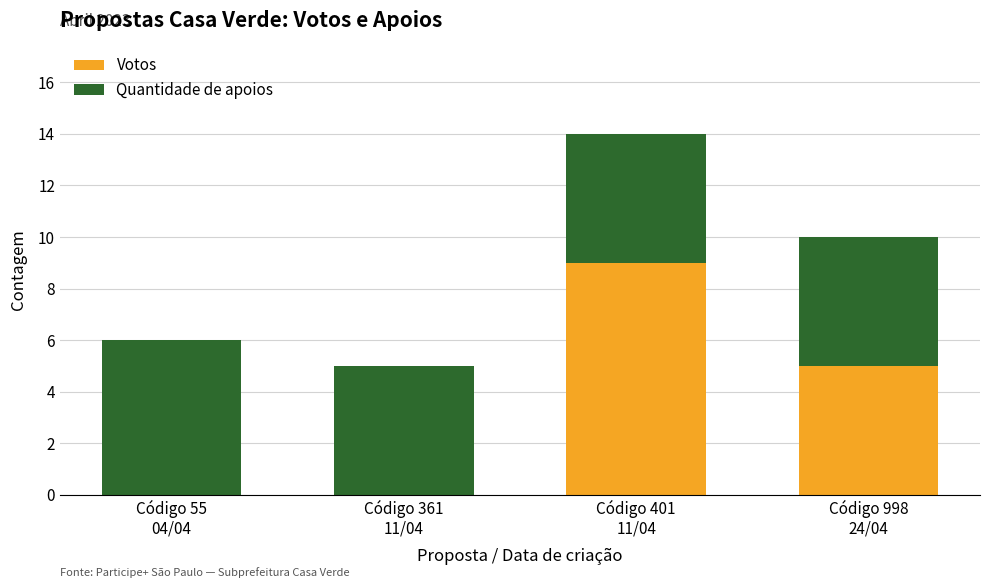

Count the number of categories in the chart.

4